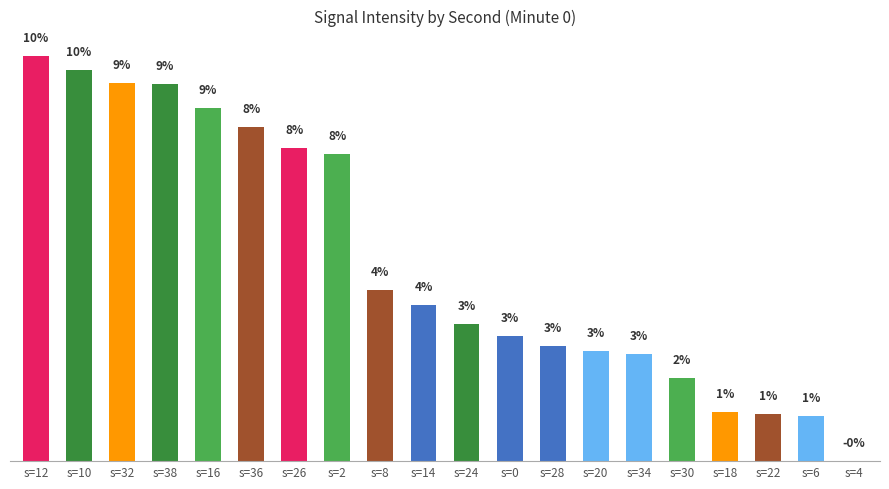

Where does the data first go above 3?

s=12